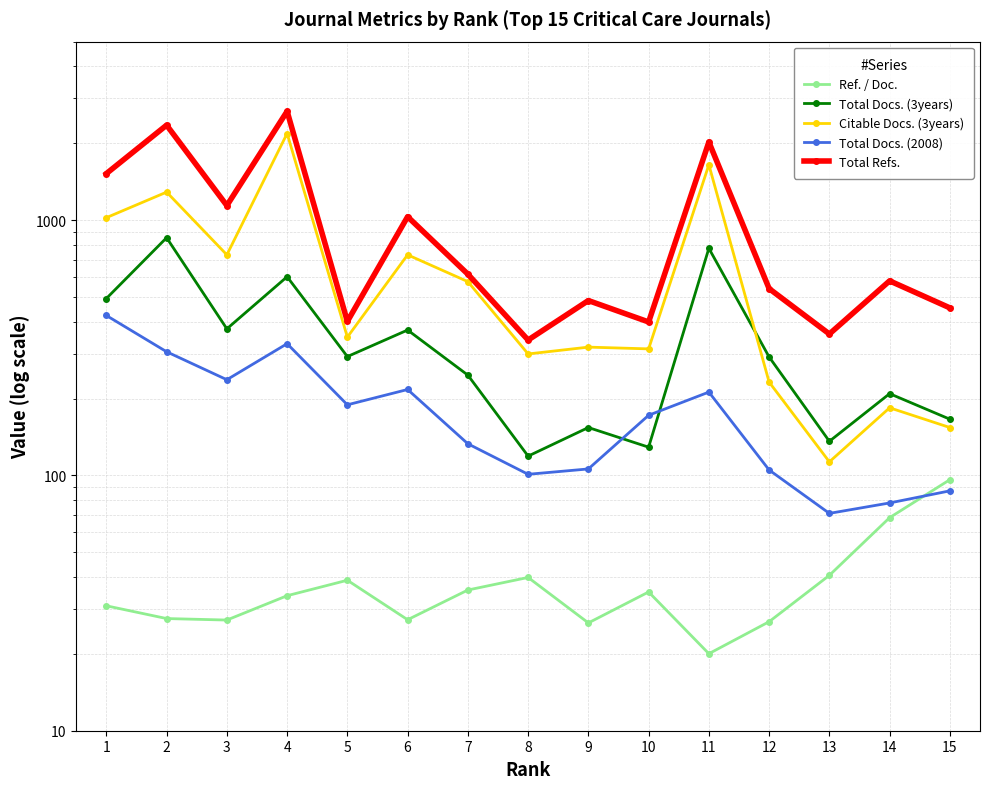

True or false: Total Refs. has more than 2 points higher than both neighbors.

True